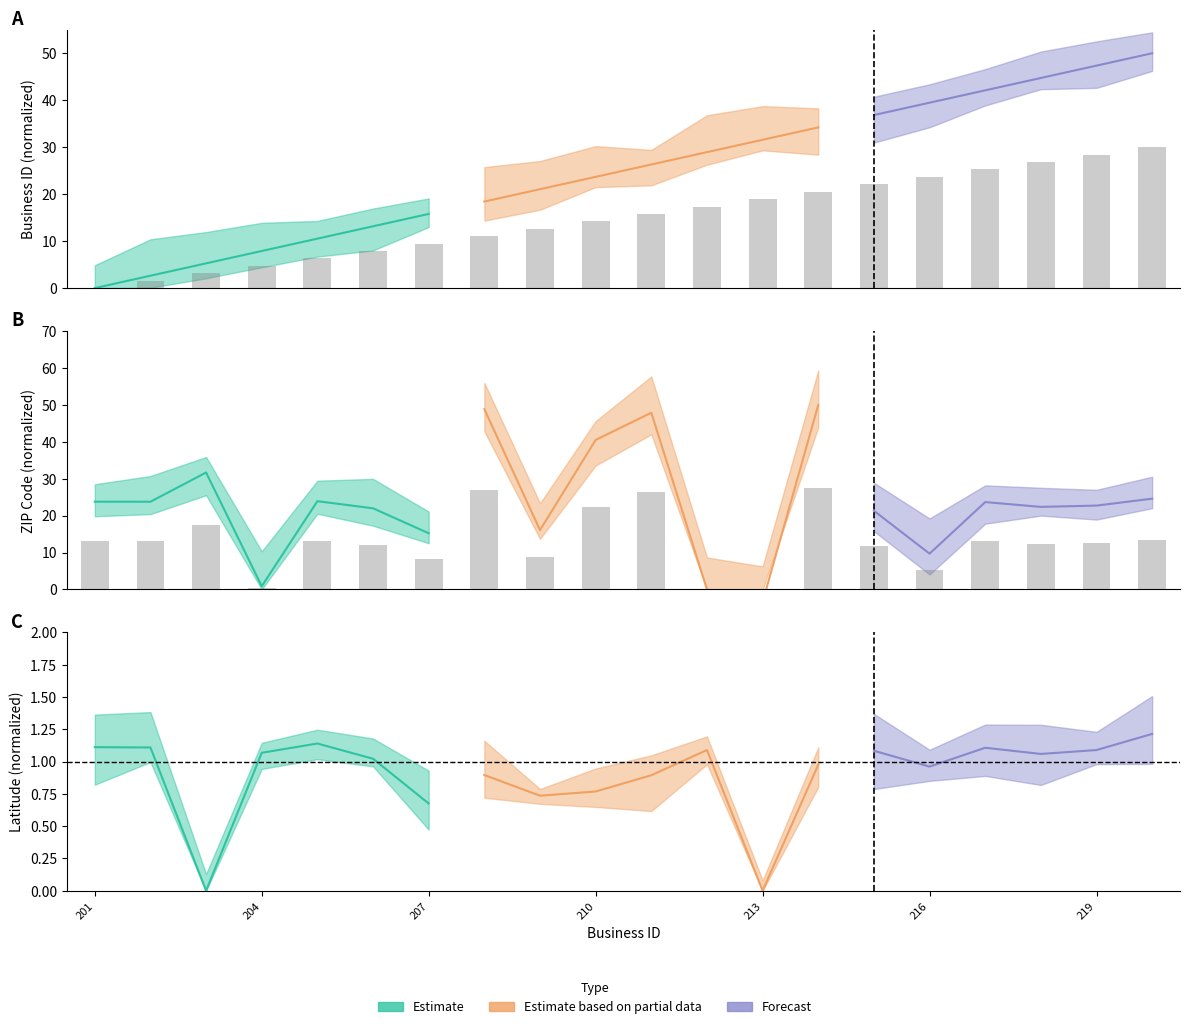

What is the sum of the zip_code values at 217 and 203?

30.4